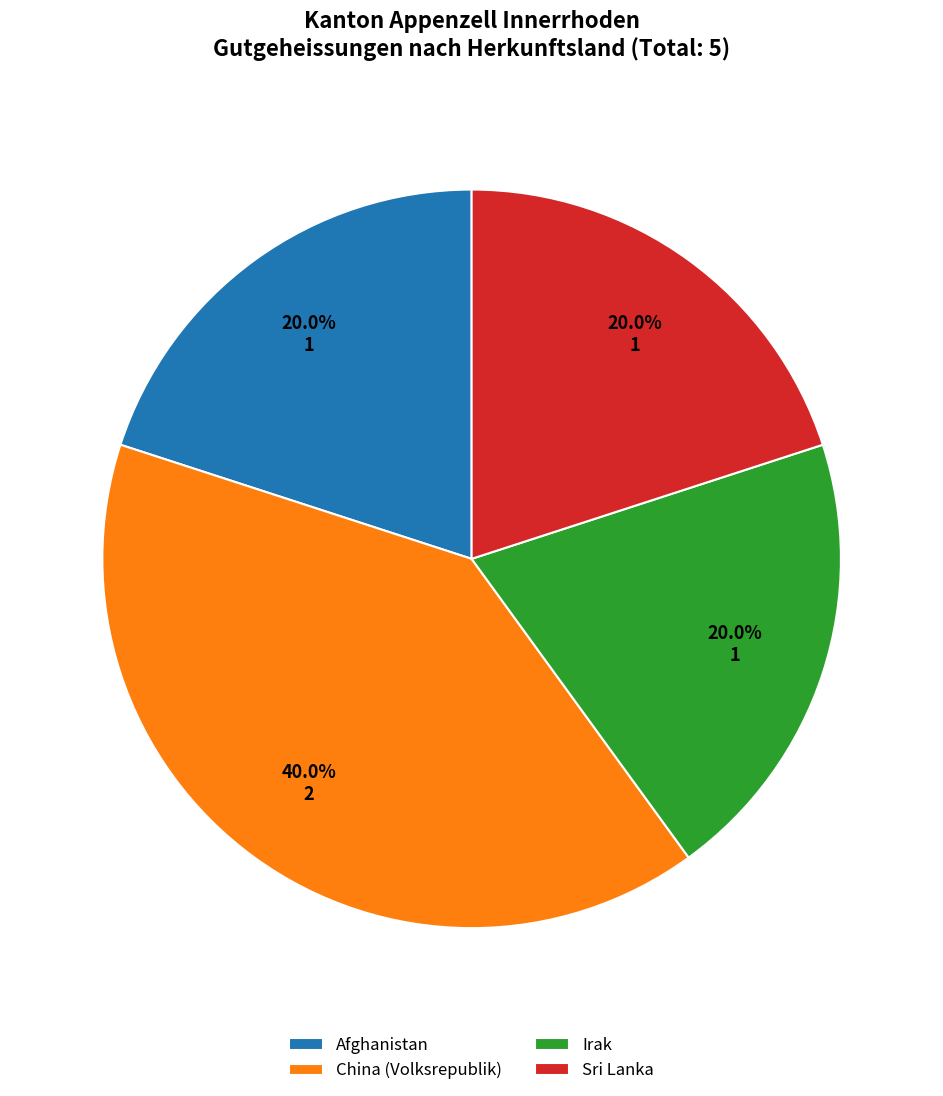

What is the largest slice in the pie chart?

China (Volksrepublik)